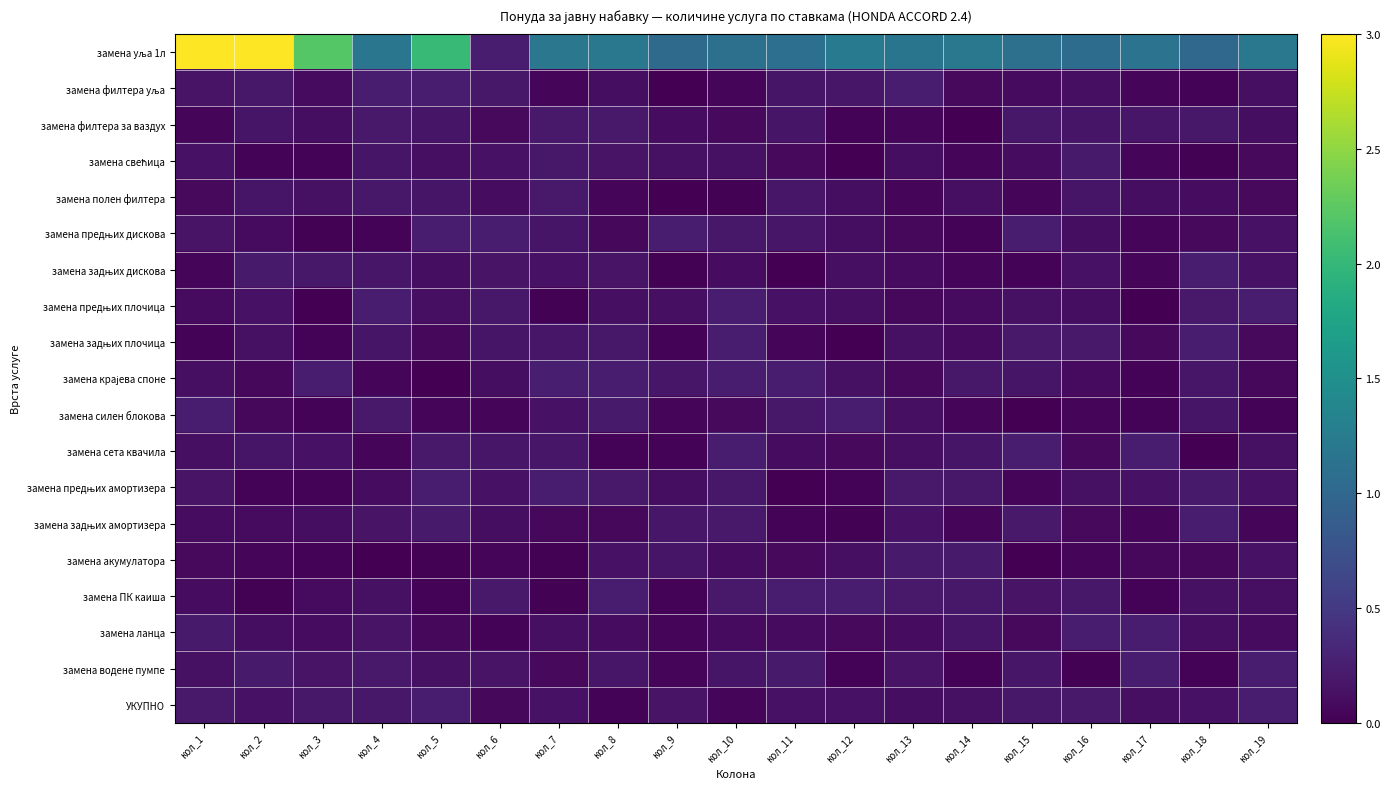

Which label corresponds to the largest value in the chart?

кол_1